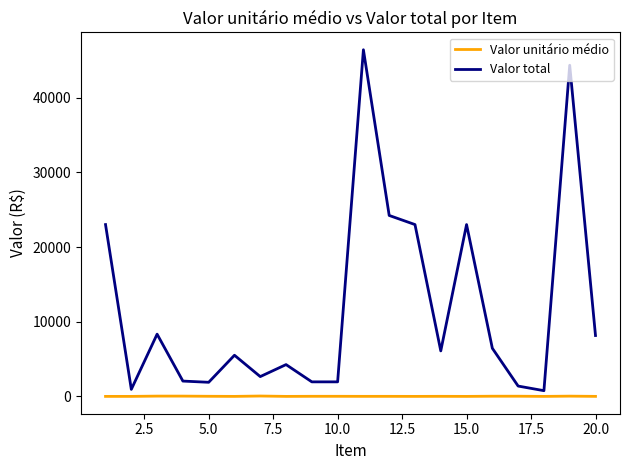

Which series has the largest total across all categories?

Valor total